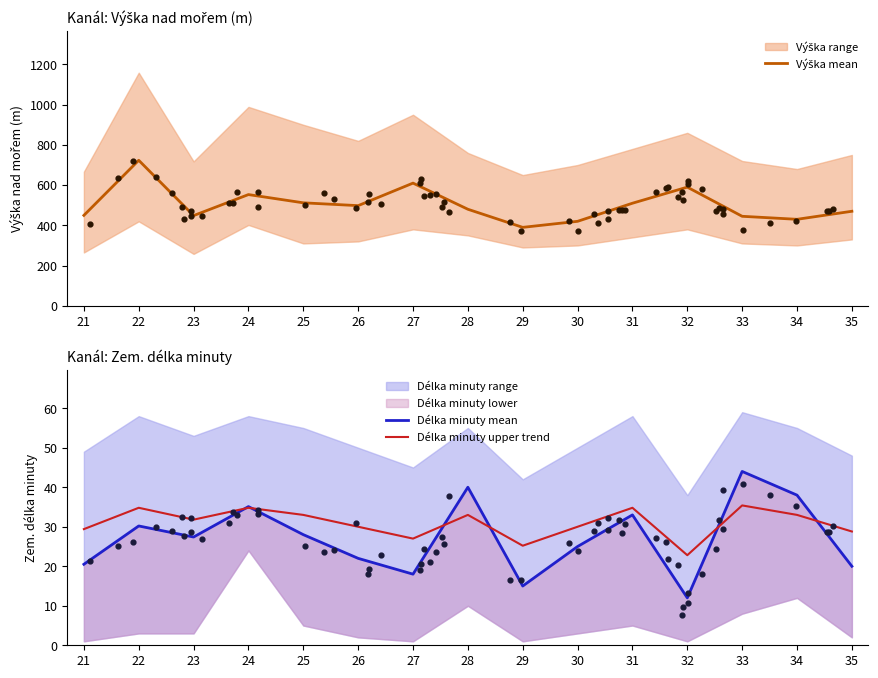

Which series has the largest total across all categories?

Výška mean